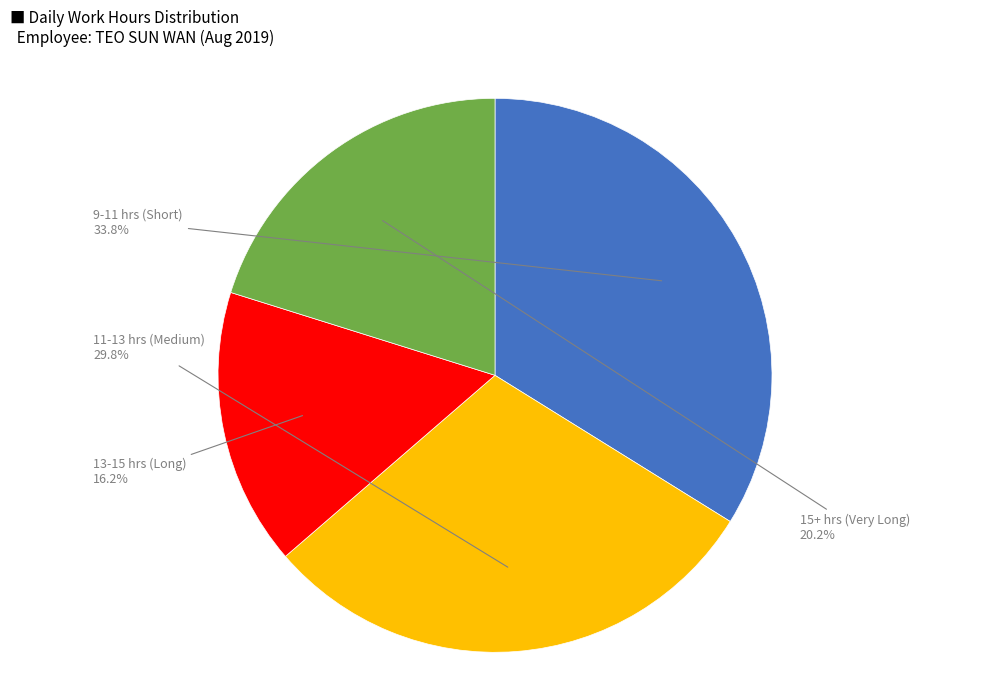

Is there a majority slice in this chart?

No